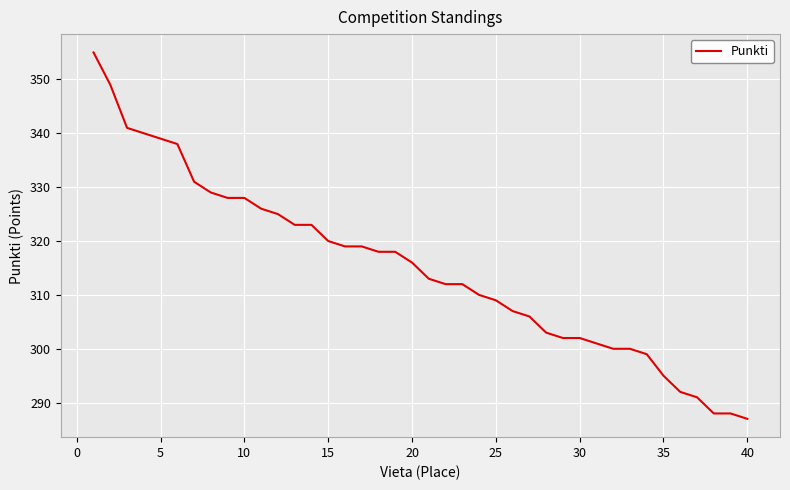

What is the smallest value displayed?

287